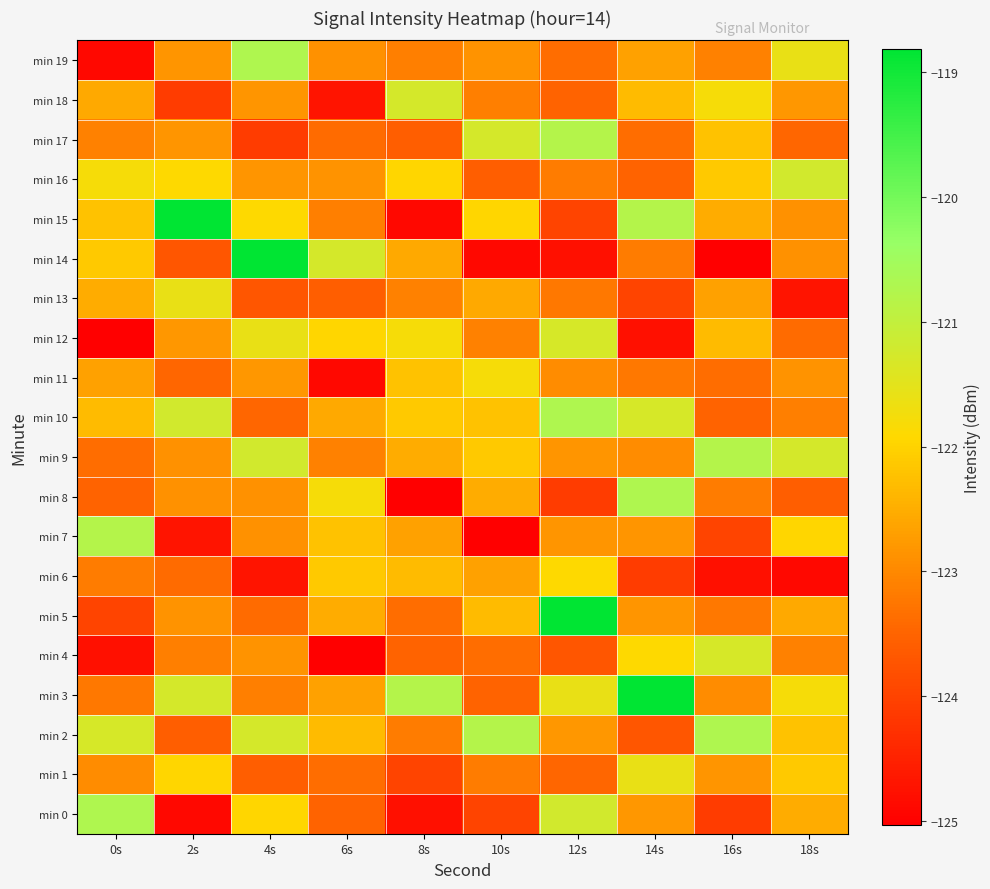

Which has a higher value, 2s or 4s?

4s